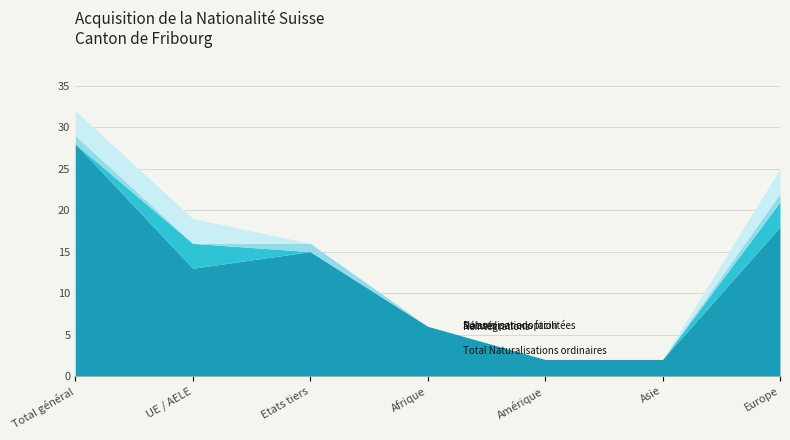

True or false: Total Naturalisations ordinaires has a value of 9 at Afrique.

False